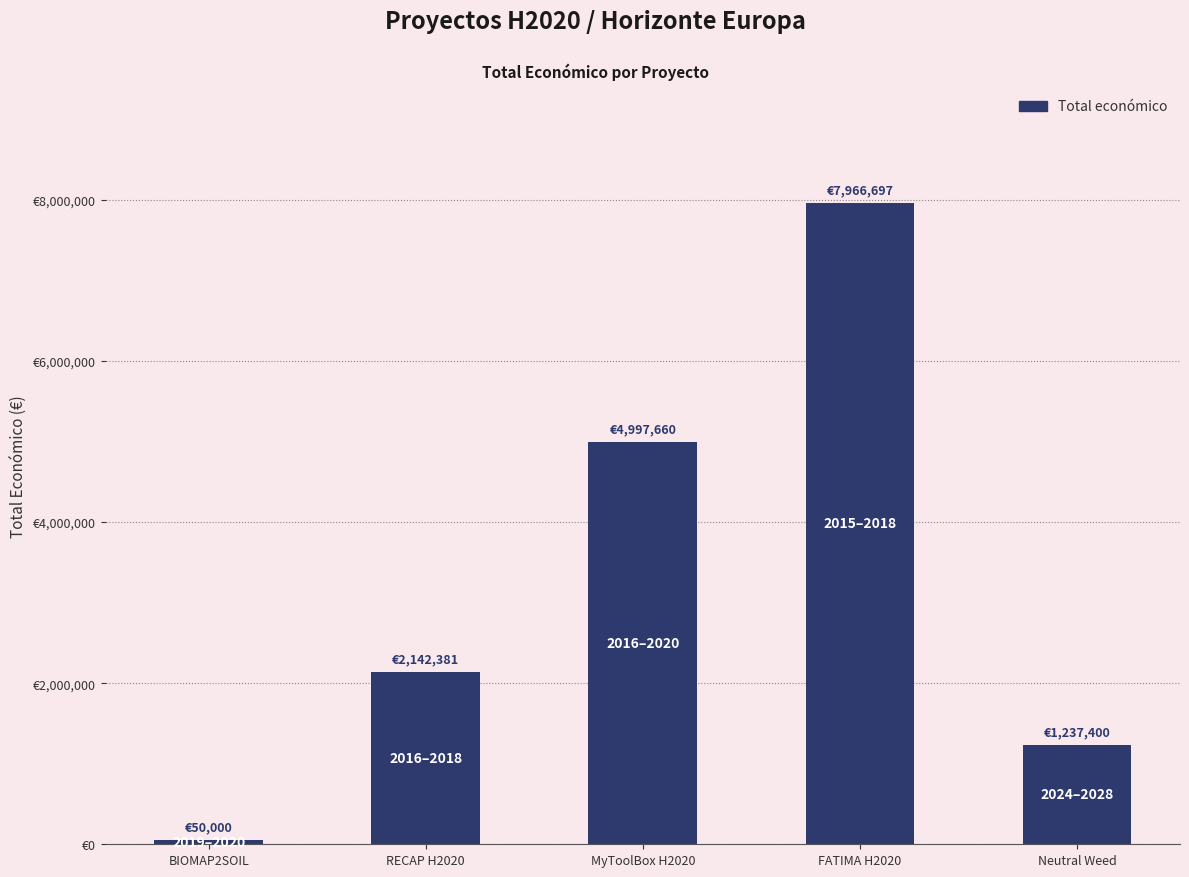

Are the bars horizontal?

No